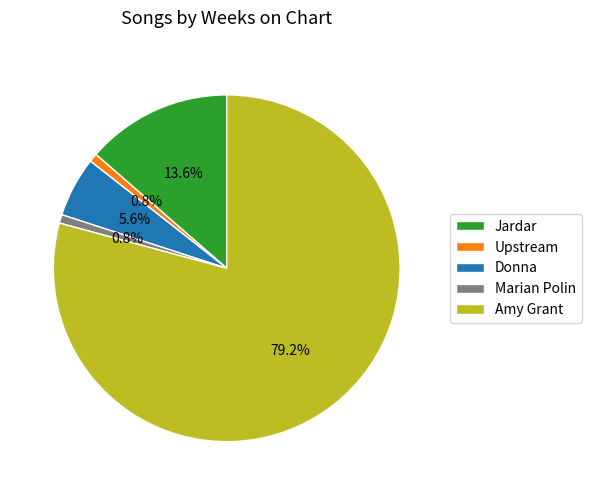

What percentage do Donna and Marian Polin together represent?

6.4%